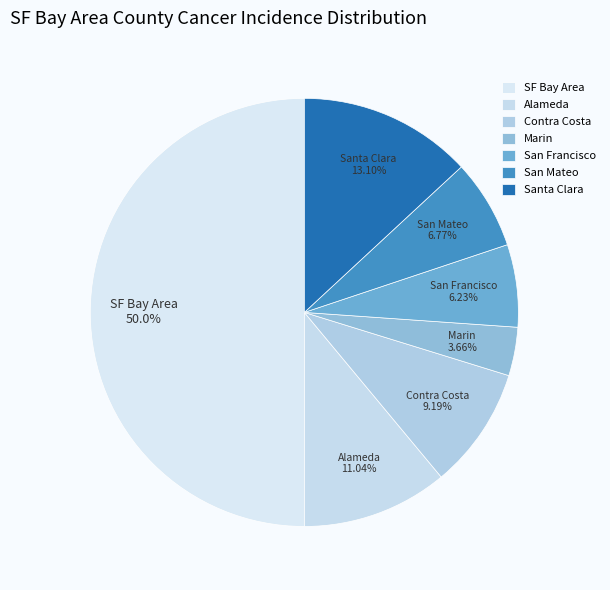

To the nearest percent, what is the combined percentage of Santa Clara and San Mateo?

20%